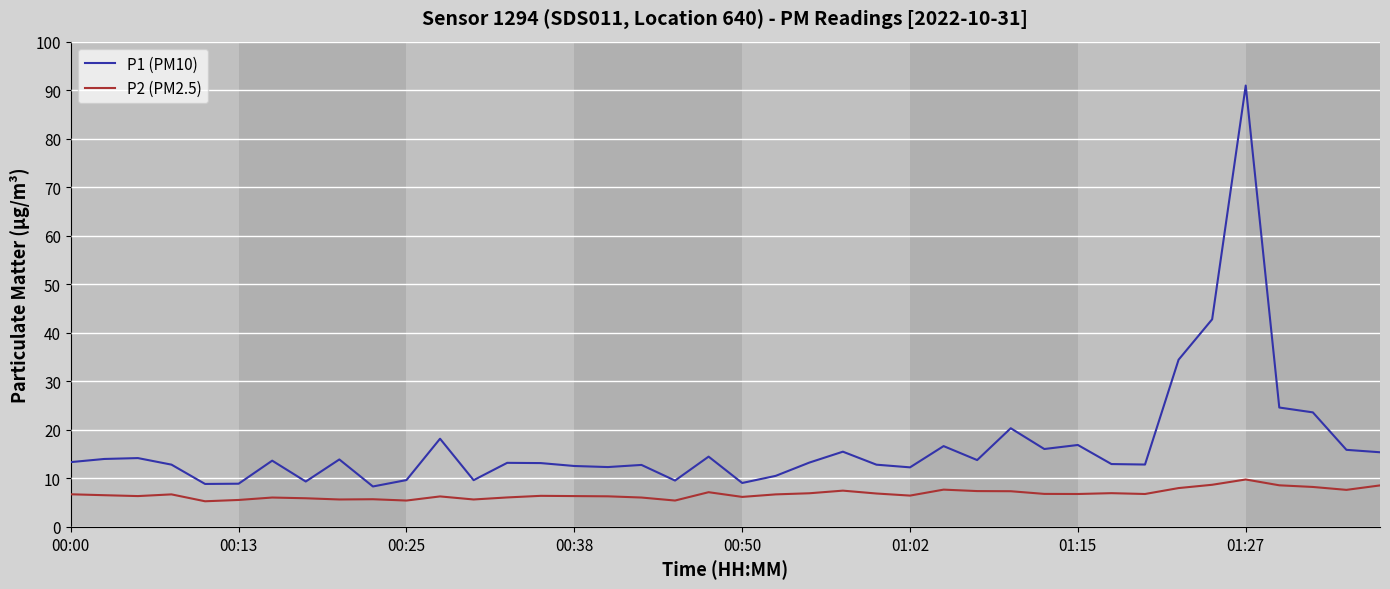

True or false: P1 (PM10) and P2 (PM2.5) cross at least once.

False